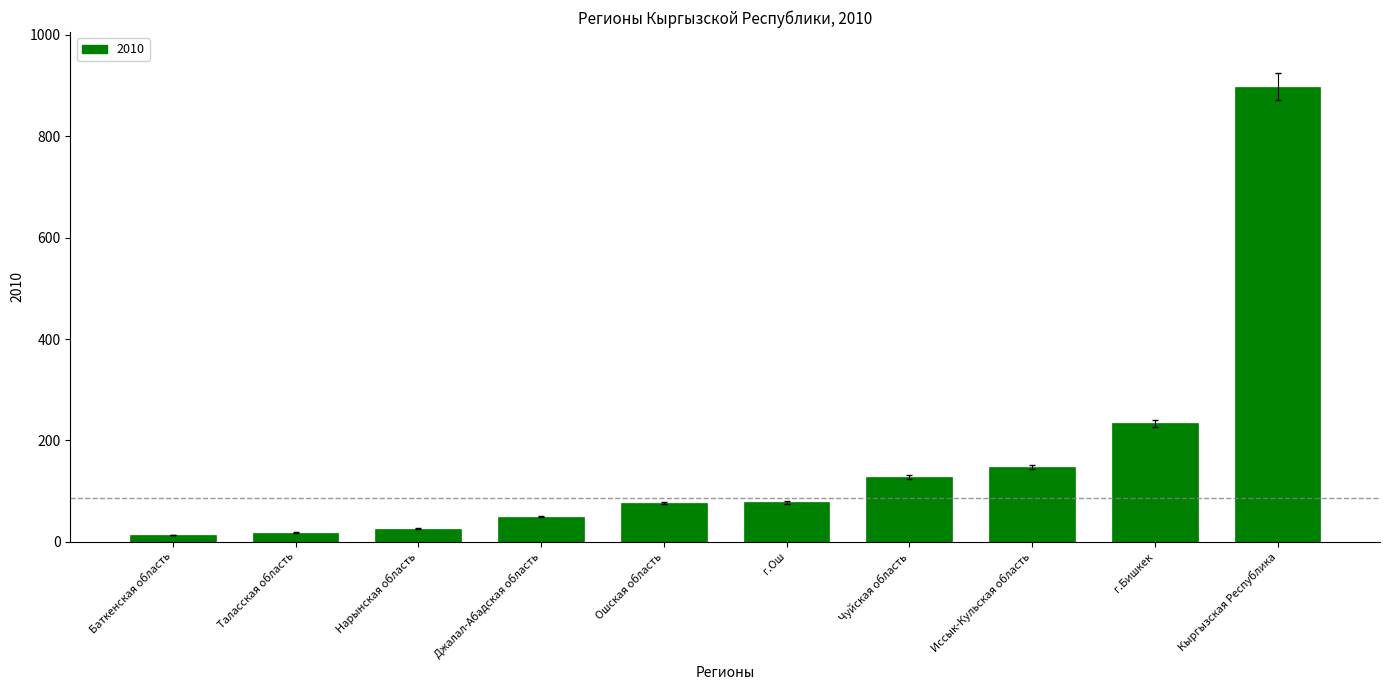

What is the average value?

167